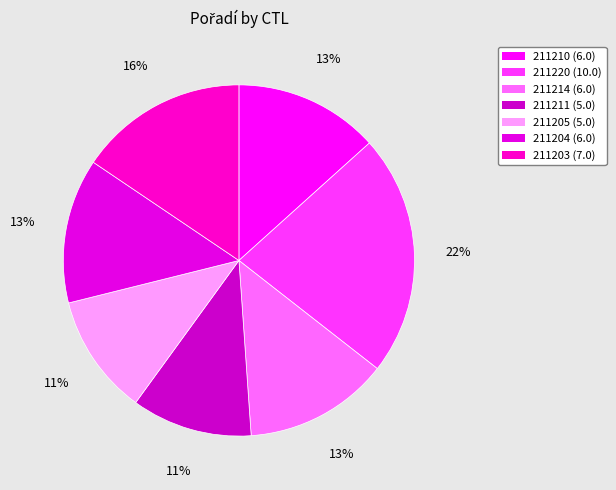

To the nearest percent, what portion does 211211 represent?

11%